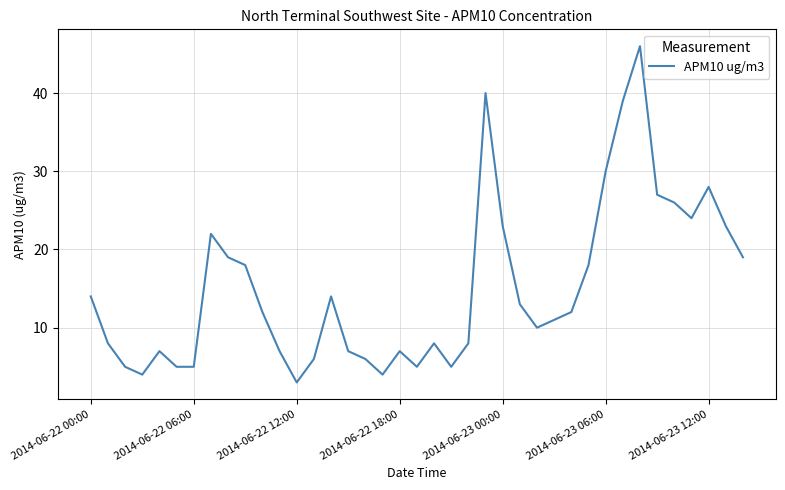

What is the maximum value shown in the chart?

46